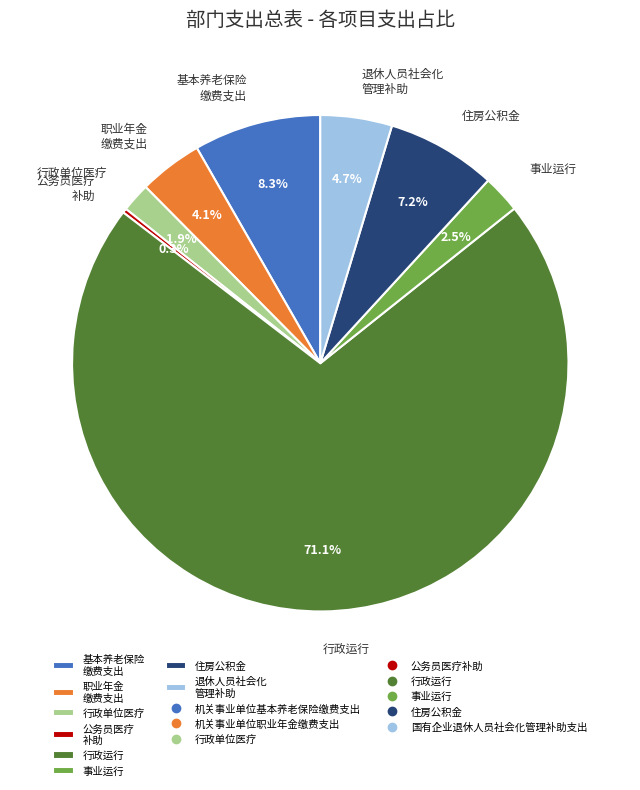

Rank the categories by value from lowest to highest.

公务员医疗 补助, 行政单位医疗, 事业运行, 职业年金 缴费支出, 退休人员社会化 管理补助, 住房公积金, 基本养老保险 缴费支出, 行政运行